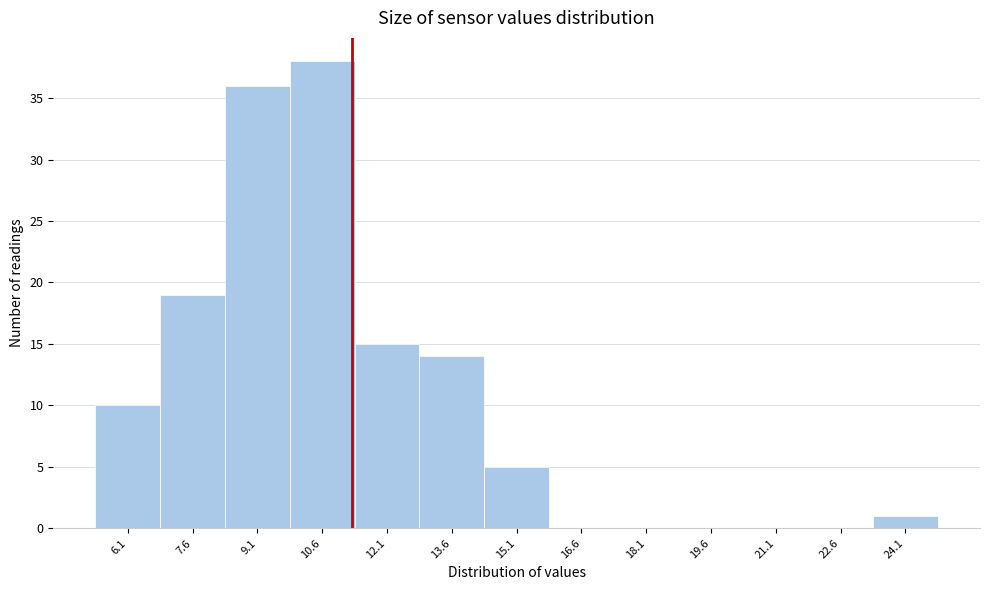

Reading left to right, what are all the values shown in this chart?

6.1=10	7.6=19	9.1=36	10.6=38	12.1=15	13.6=14	15.1=5	16.6=0	18.1=0	19.6=0	21.1=0	22.6=0	24.1=1